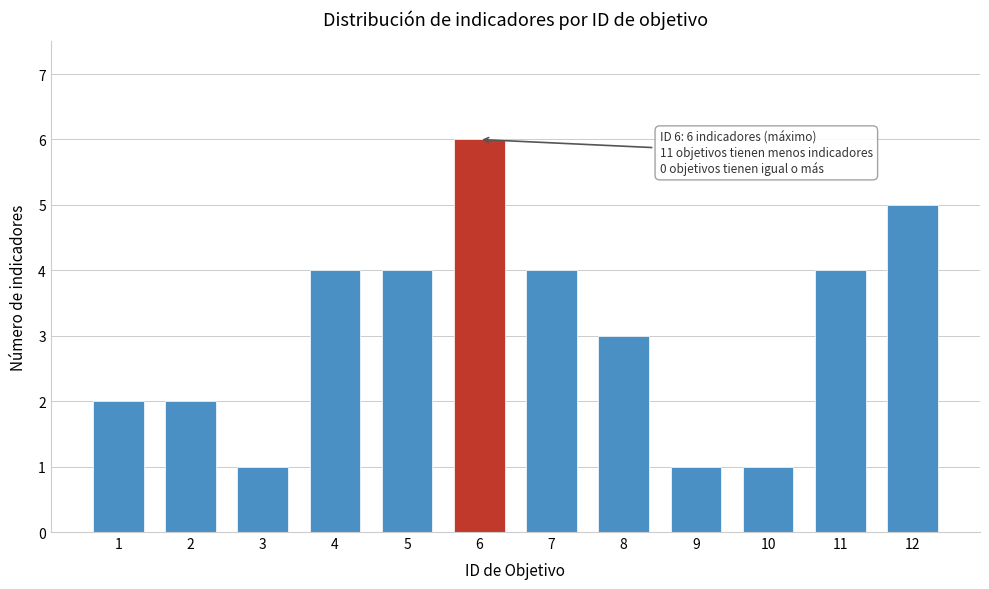

Reading right to left, what are all the values shown in this chart?

5	4	1	1	3	4	6	4	4	1	2	2